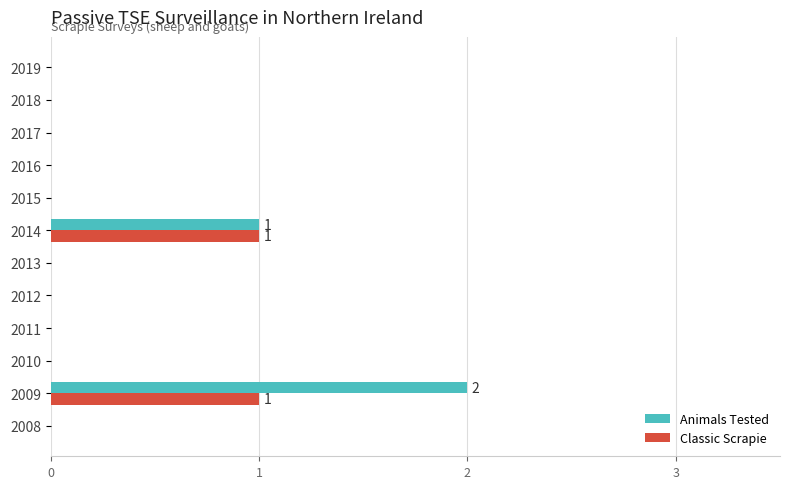

True or false: Classic Scrapie has a value of 0 at 2013.

True